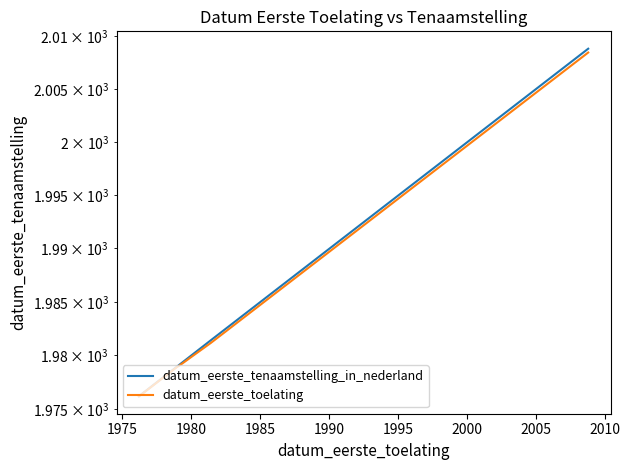

What is the sum of the datum_eerste_toelating values at 1980 and 1975?

3958.0